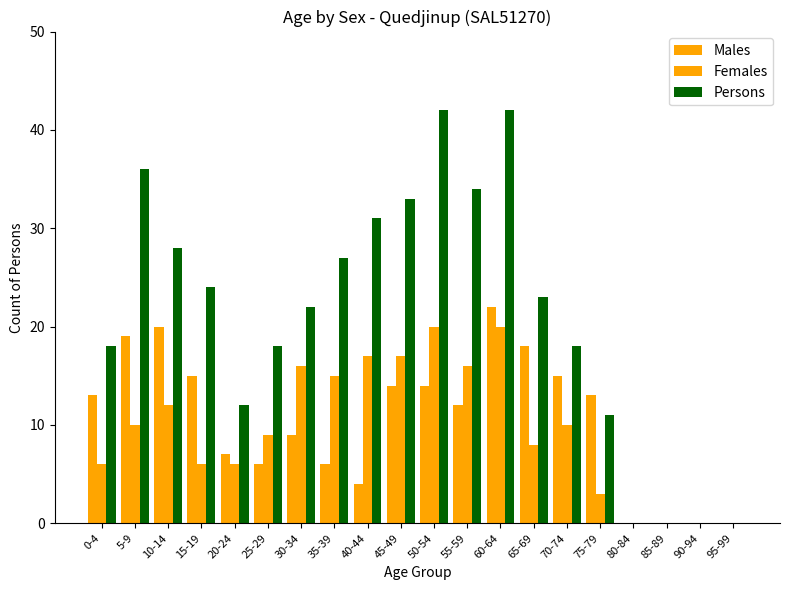

How many series are shown in this chart?

3